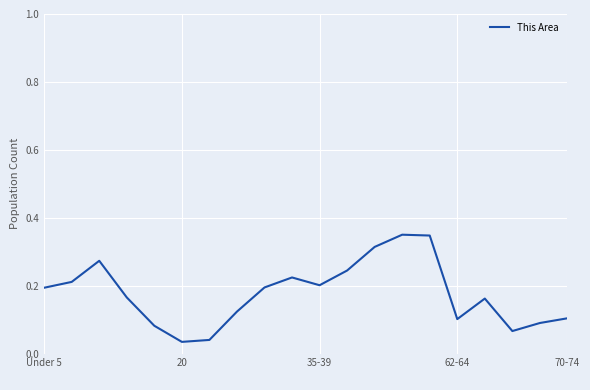

How many lines are shown in the chart?

1